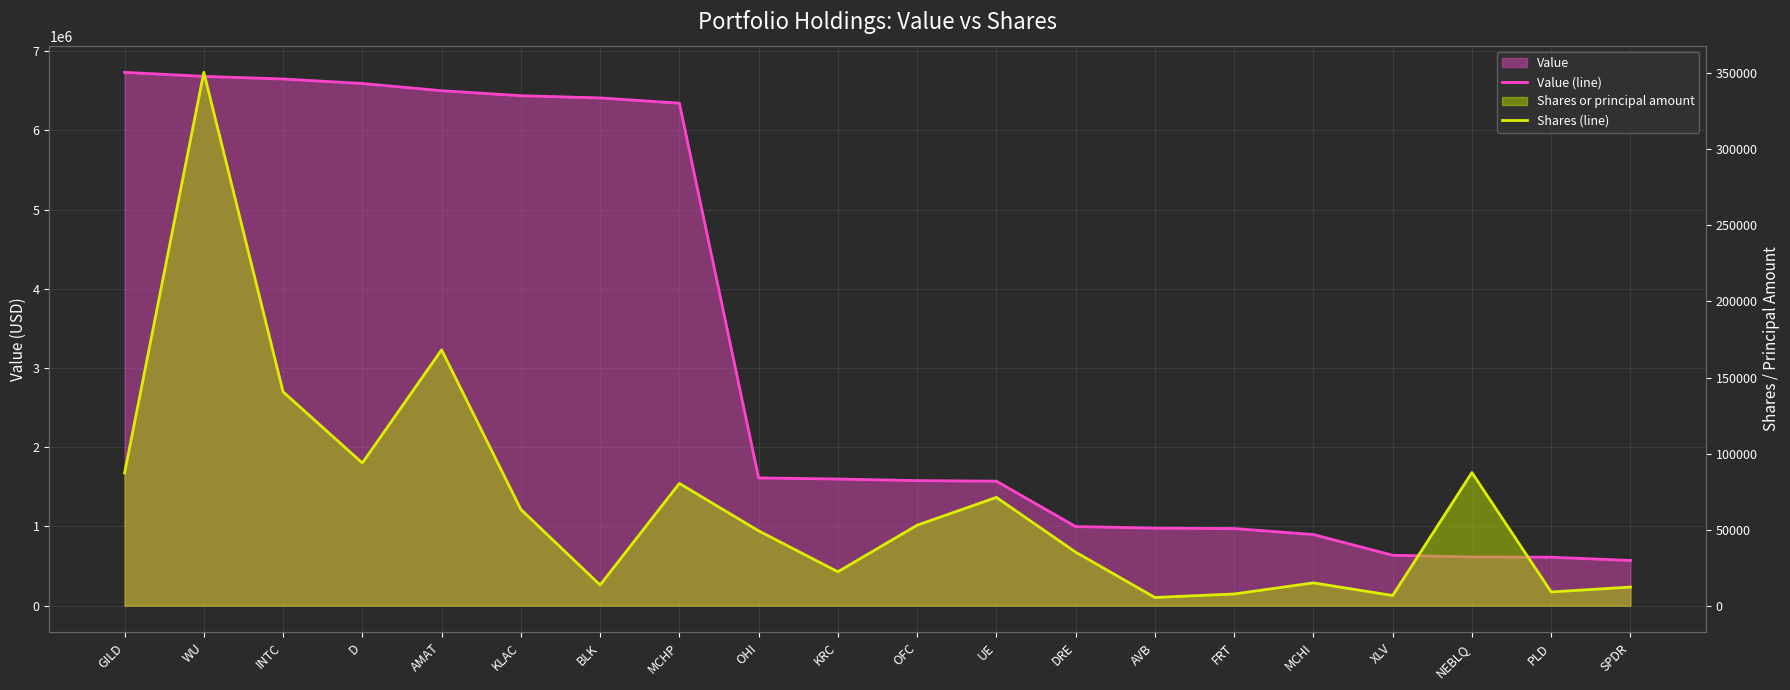

At how many categories does at least one series exceed 812533?

16